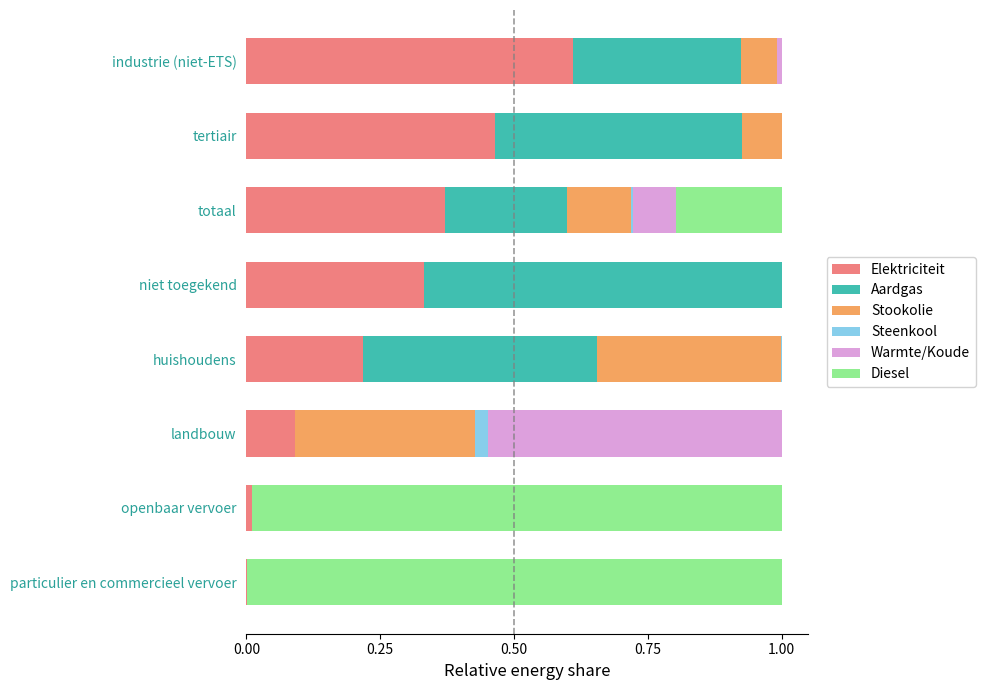

The Elektriciteit series shows 0.1 at landbouw. True or false?

True